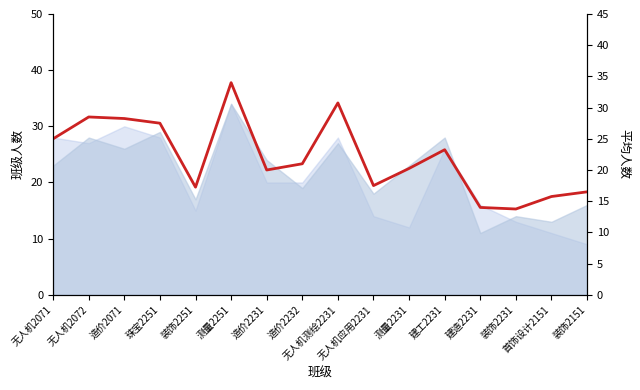

The value at 珠宝2251 is 10.1. True or false?

False